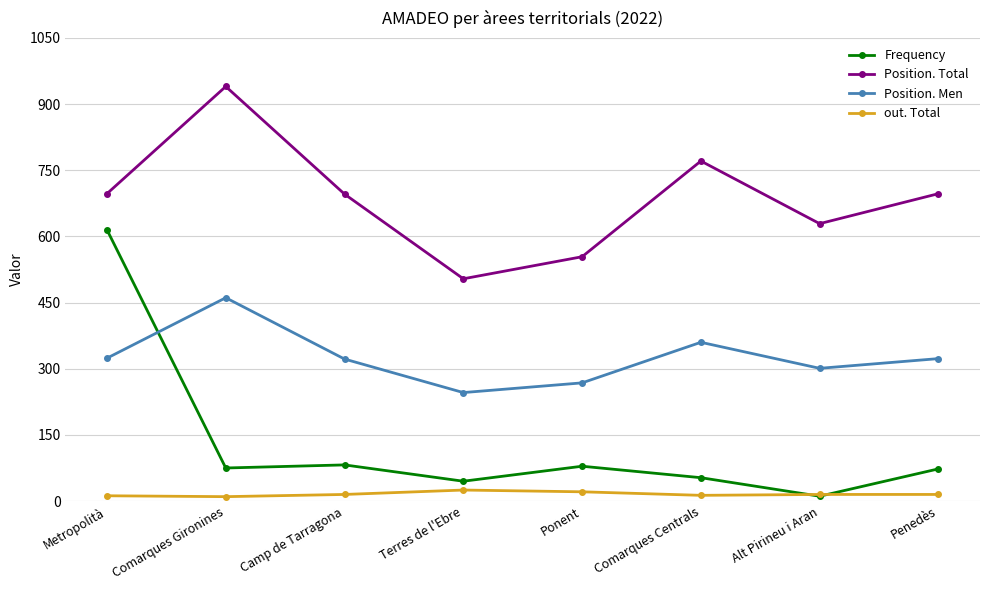

At which category is the sum across all series the highest?

Metropolità